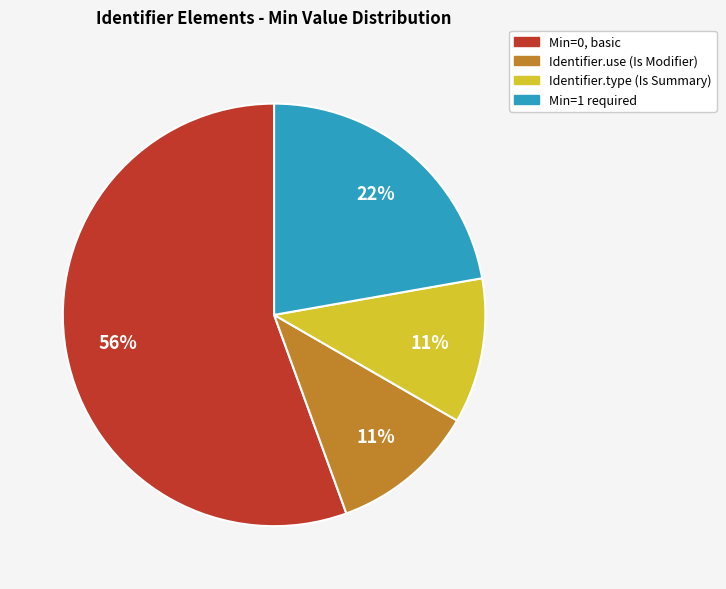

Does Min=1 required represent more than half of the total?

No